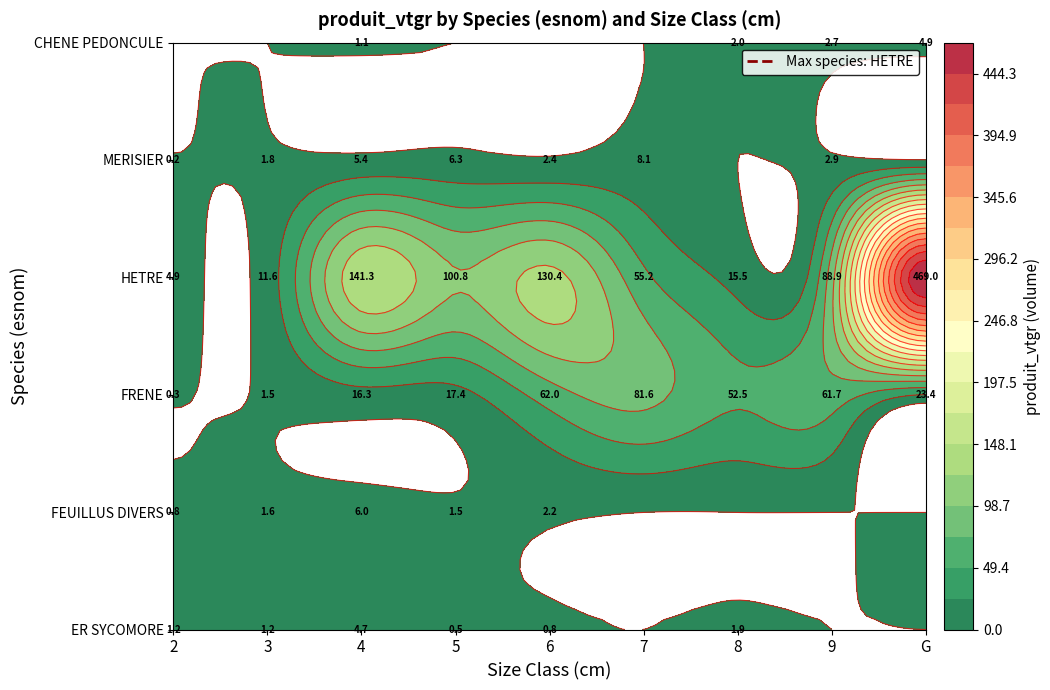

Rank the series at 8 from lowest to highest value.

FEUILLUS DIVERS, MERISIER, ER SYCOMORE, CHENE PEDONCULE, HETRE, FRENE